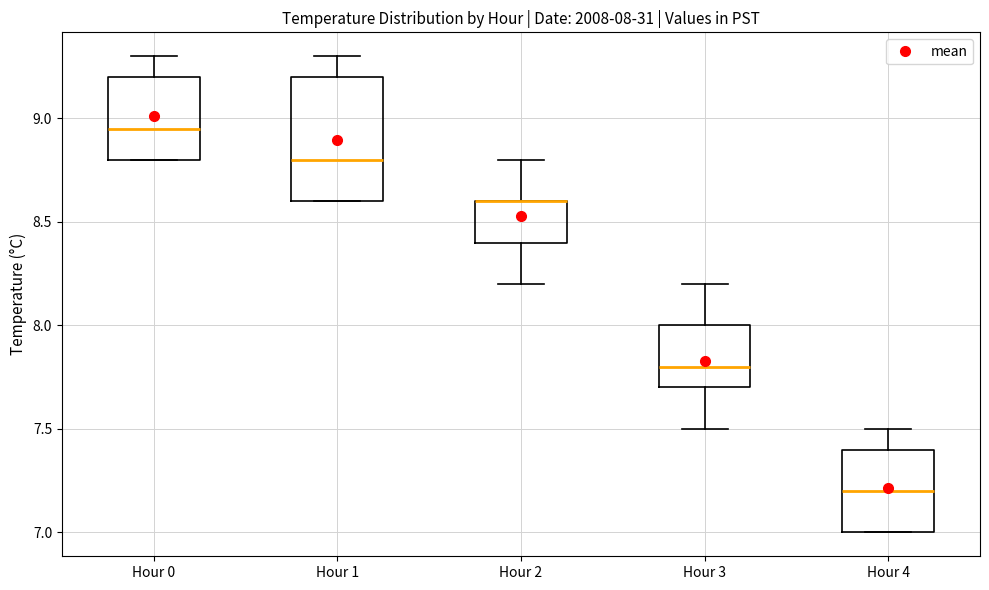

Which box is the tallest, from its lower edge to its upper edge?

Hour 1